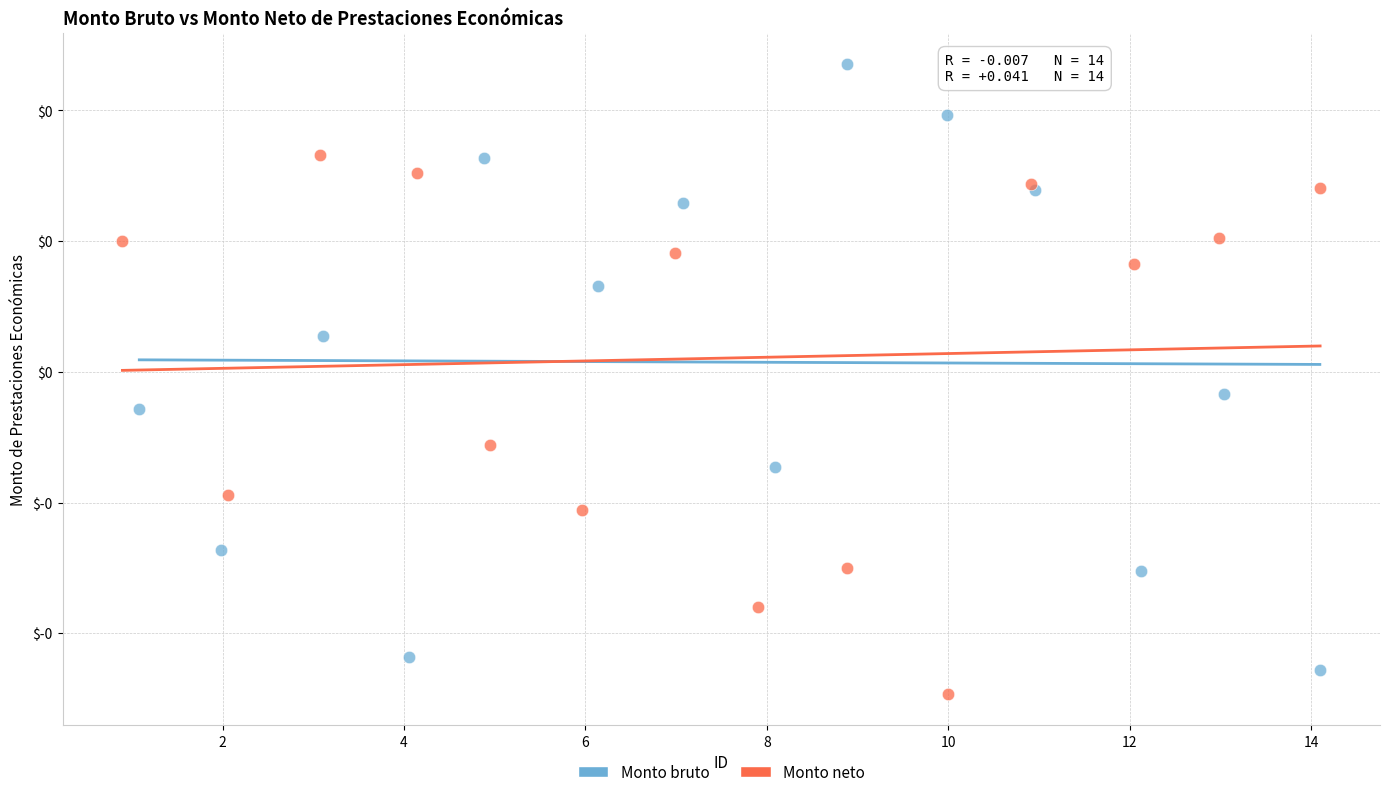

Which series reaches the maximum Y coordinate?

Monto bruto